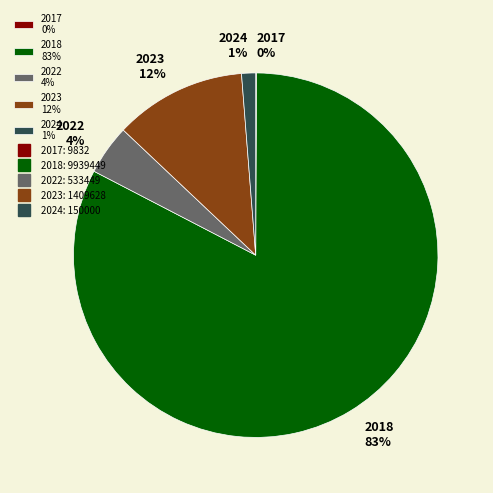

Which category has the biggest portion of the pie?

2018 83%